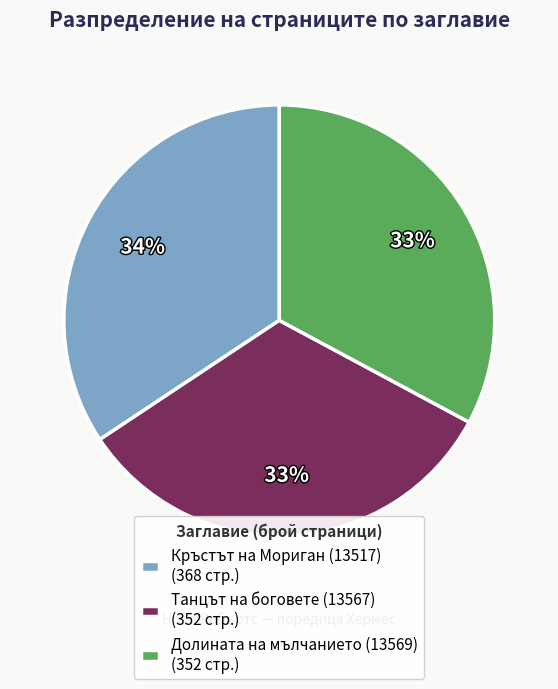

How many segments does this pie chart have?

3